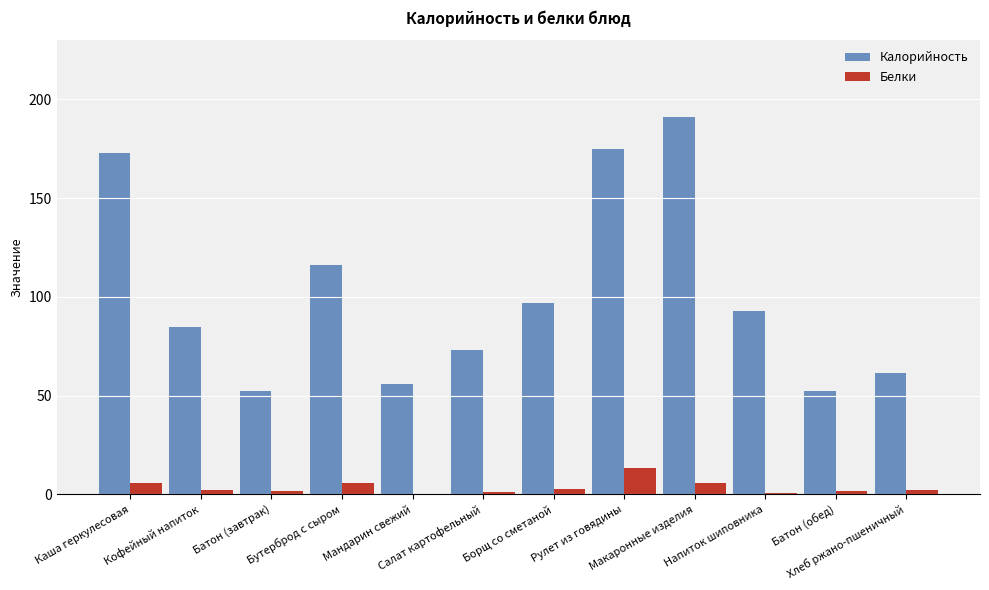

Which series changed the most between Борщ со сметаной and Хлеб ржано-пшеничный?

Калорийность